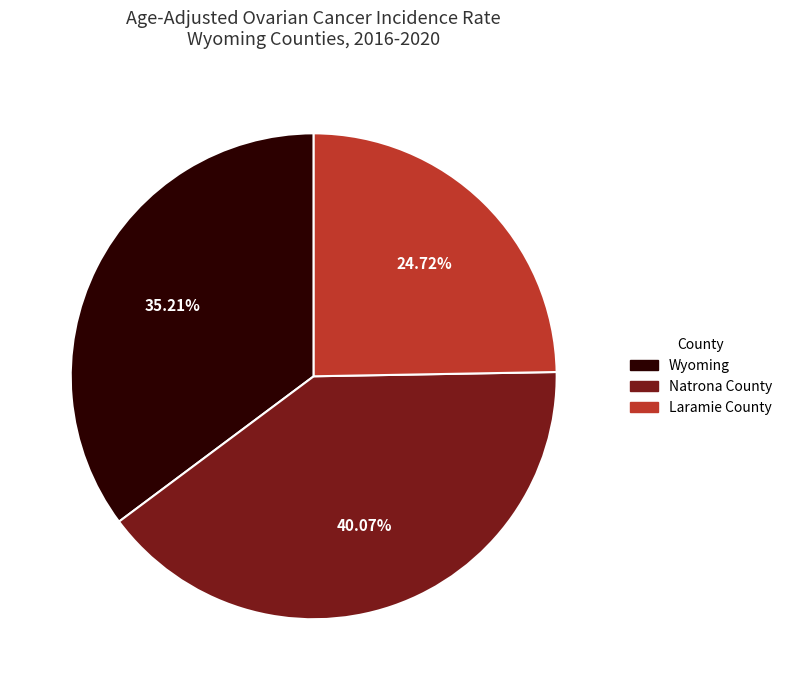

Which has a higher value, Wyoming or Natrona County?

Natrona County